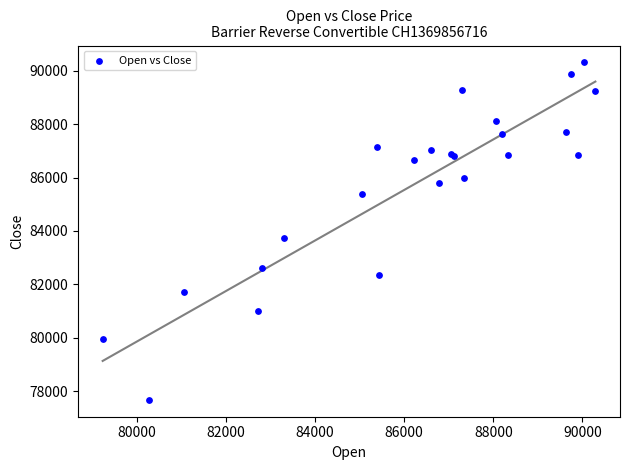

What Y value in the scatter plot is closest to 83995?

83720